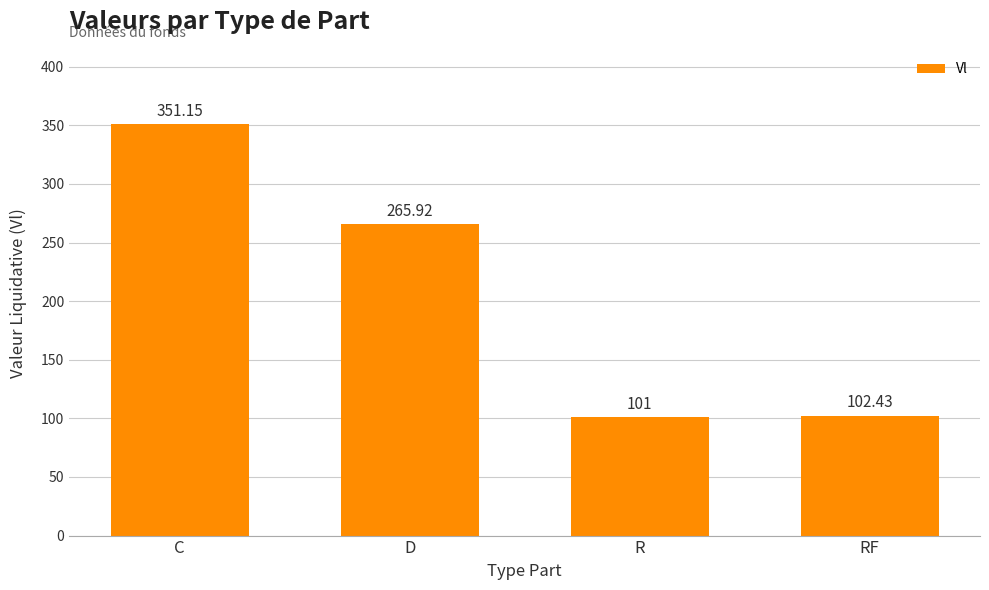

At which category does the chart reach its minimum across all series?

R